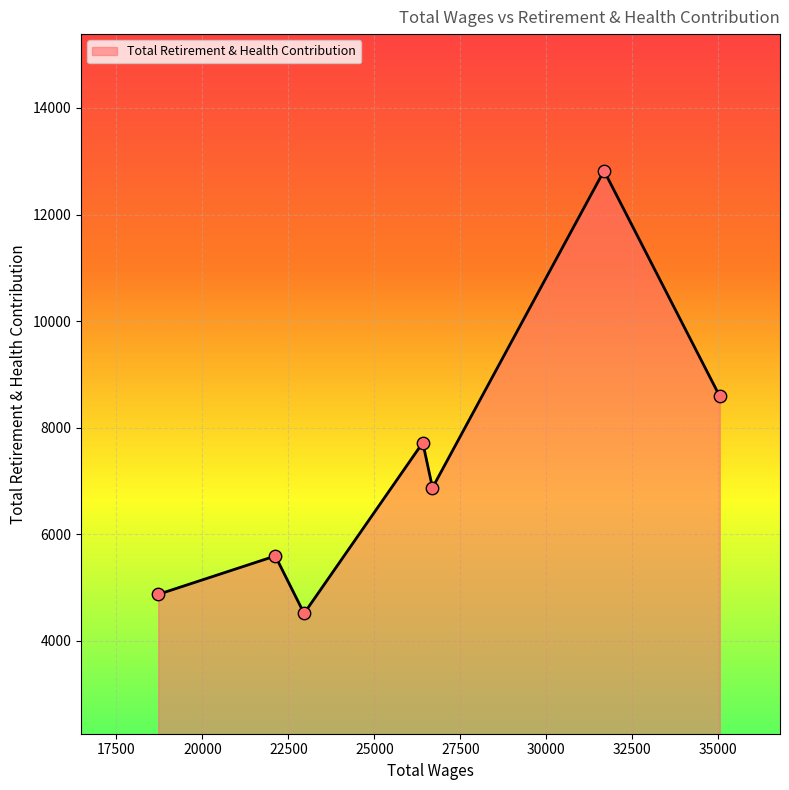

True or false: there are more than 1 points higher than both neighbors.

True